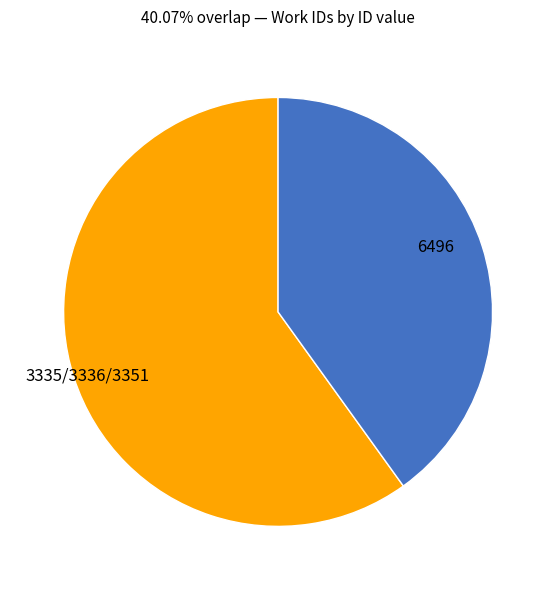

Do 3335/3336/3351 and 6496 together represent more than half of the pie?

Yes